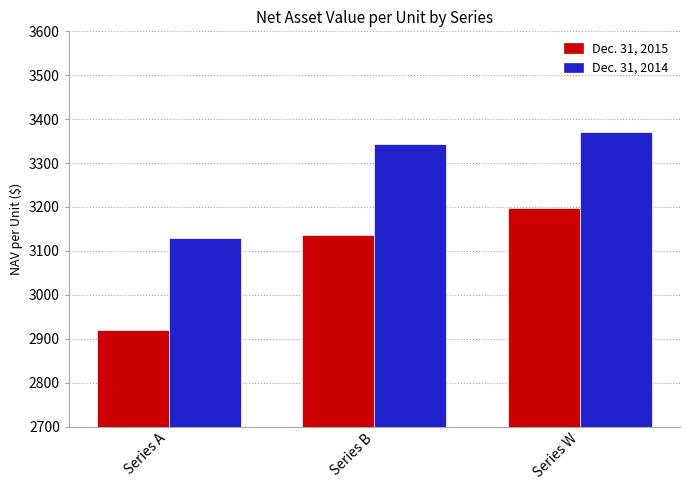

Where does the Dec. 31, 2015 series first go above 3135?

Series B